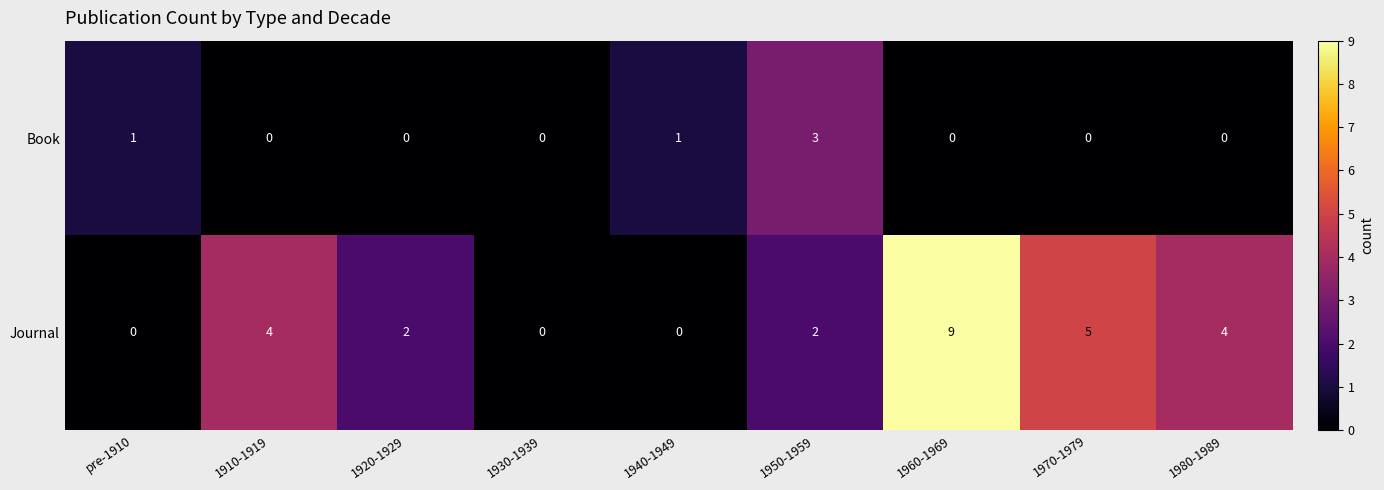

What is the difference between the maximum and minimum values in the Book series?

3